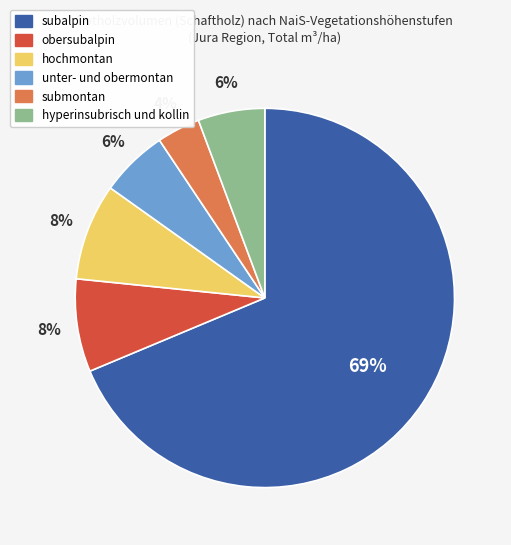

Does submontan account for over 50% of the chart?

No